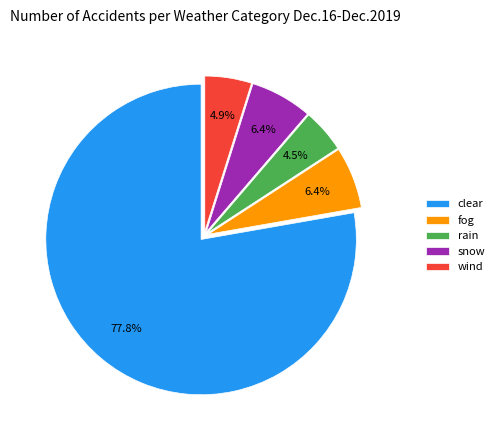

Between rain and snow, which is larger?

snow